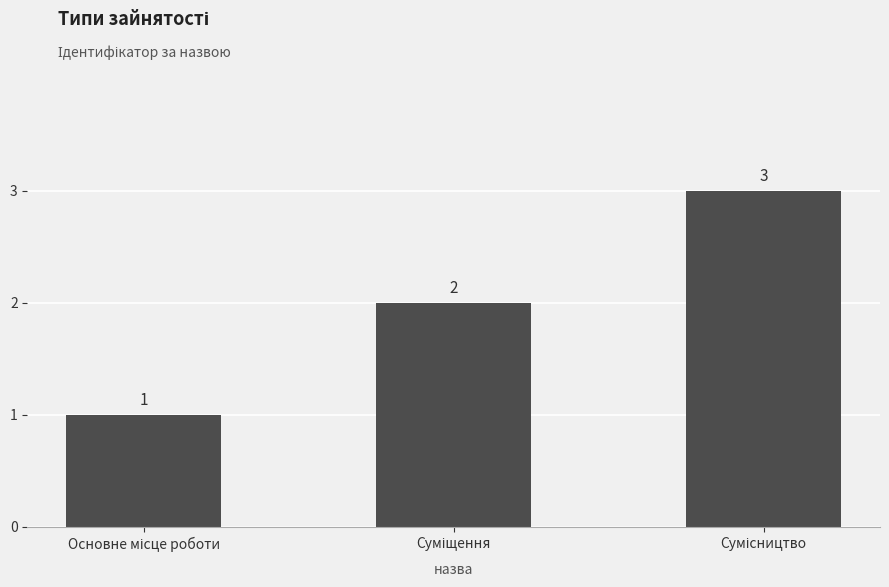

What is the sum of all values?

6